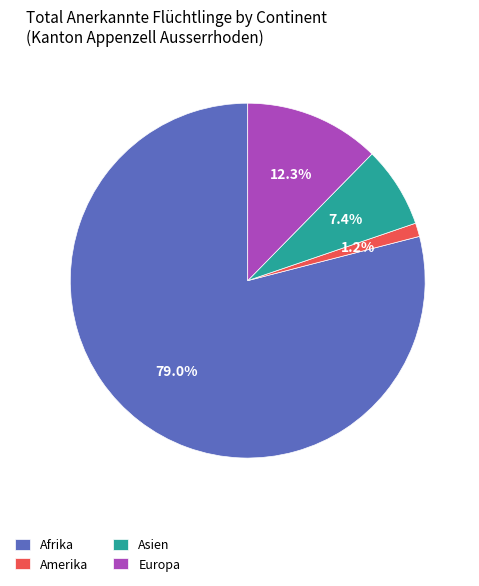

Rank the categories by value from highest to lowest.

Afrika, Europa, Asien, Amerika